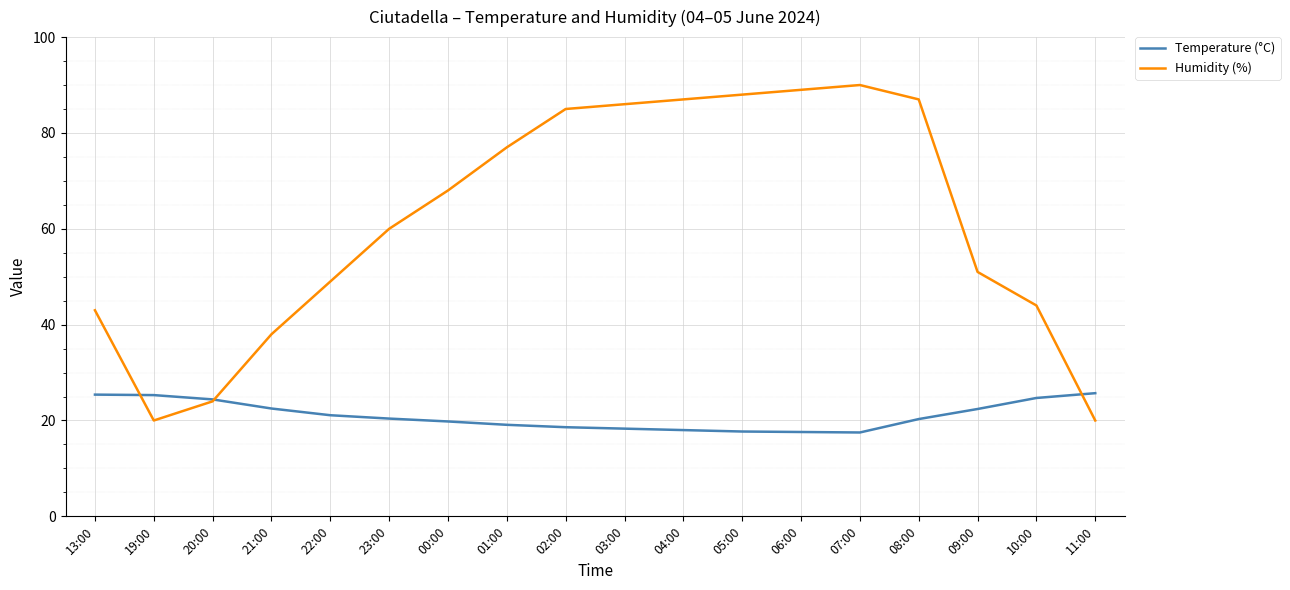

True or false: Humidity (%) has a value of 33.8 at 01:00.

False